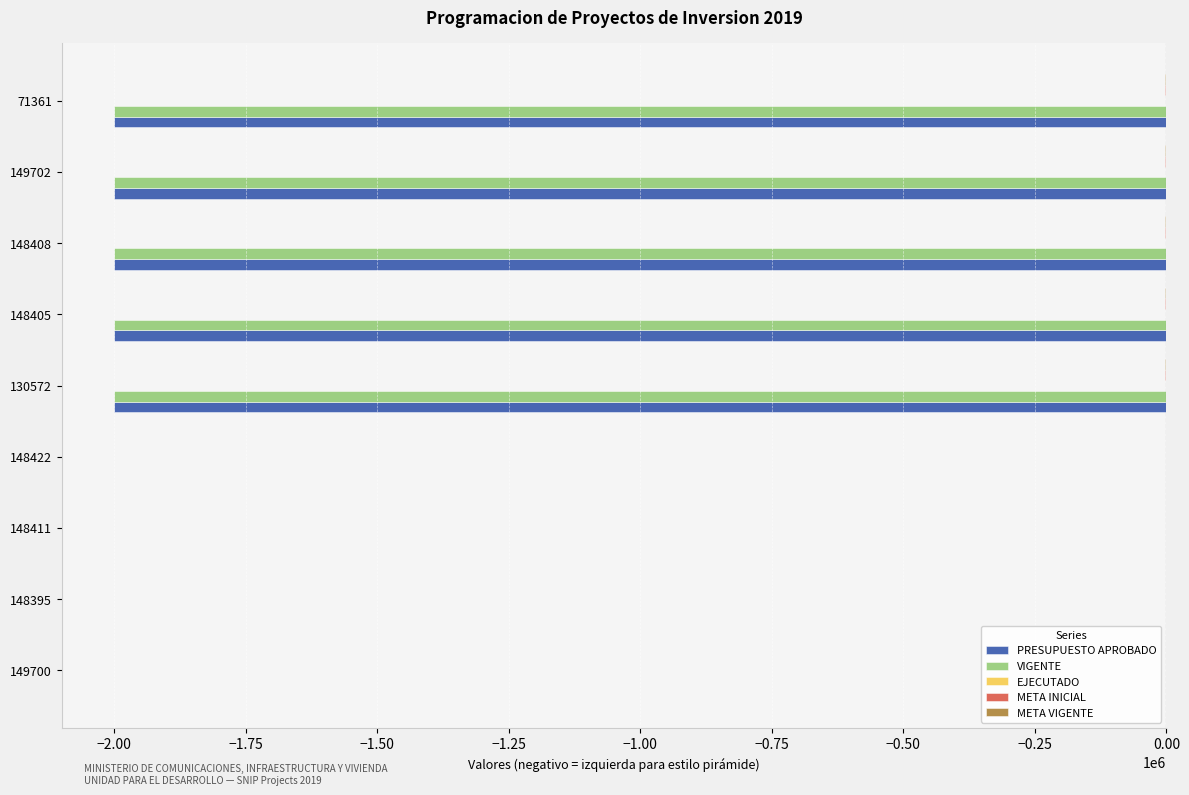

The value of VIGENTE at 148405 is -2000000. True or false?

True